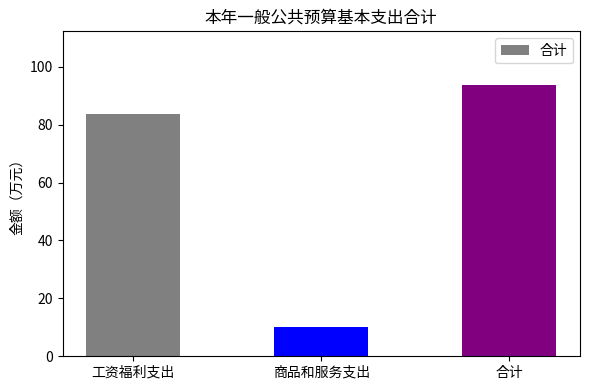

Which has a higher value, 工资福利支出 or 合计?

合计